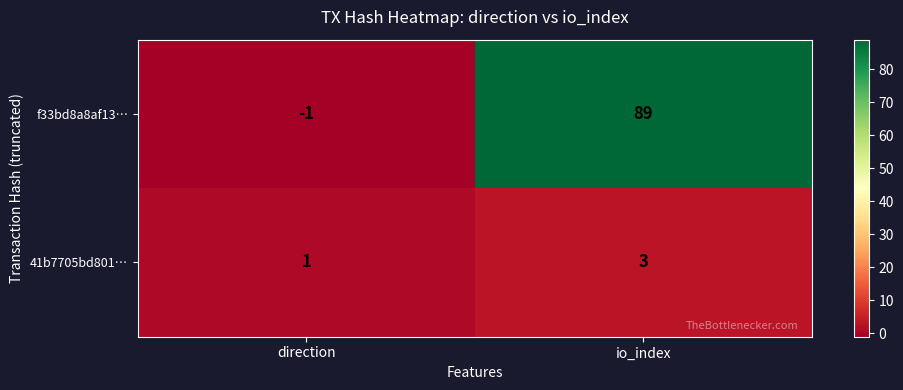

Is the value of f33bd8a8af13… at io_index greater than the value of 41b7705bd801… at direction?

Yes